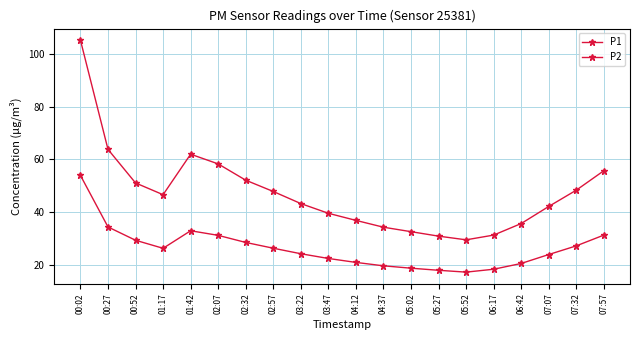

What is the label of the 19th point from the left?

07:32